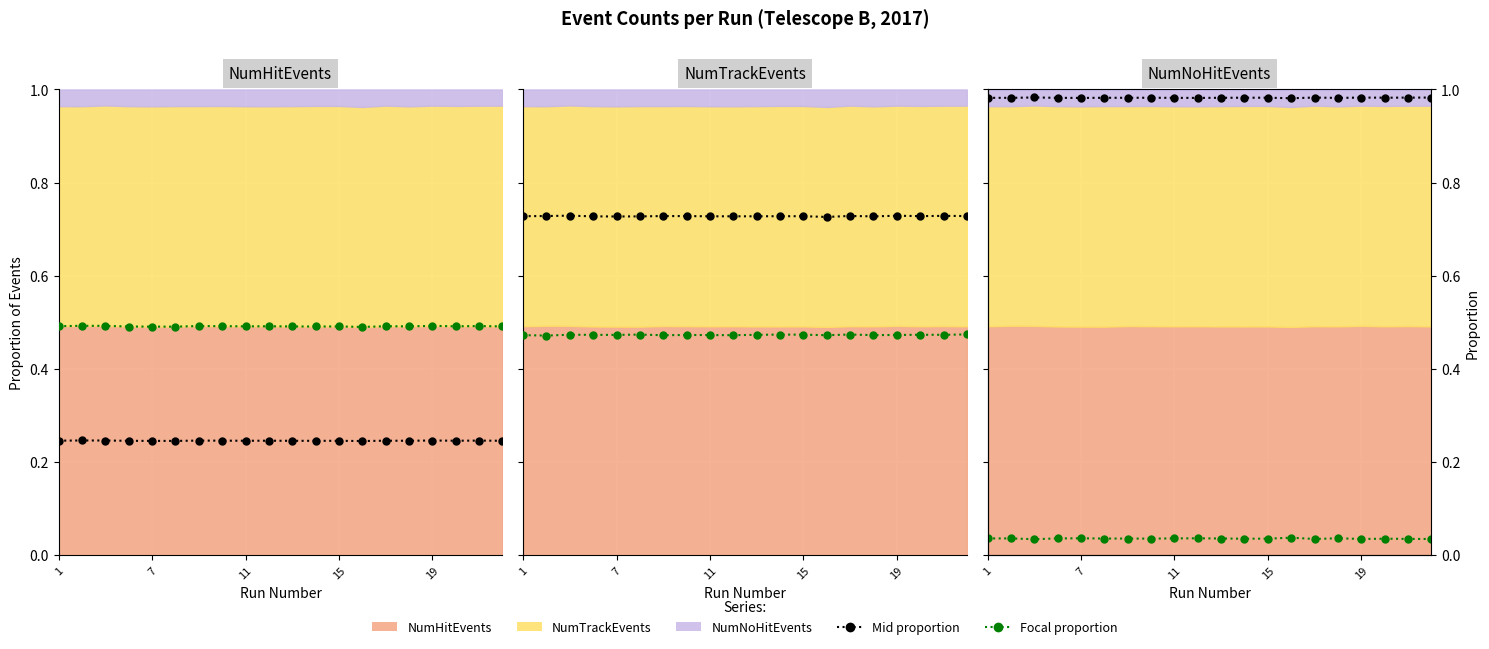

True or false: Run proportion (black) and Focal series (green) intersect in this chart.

False